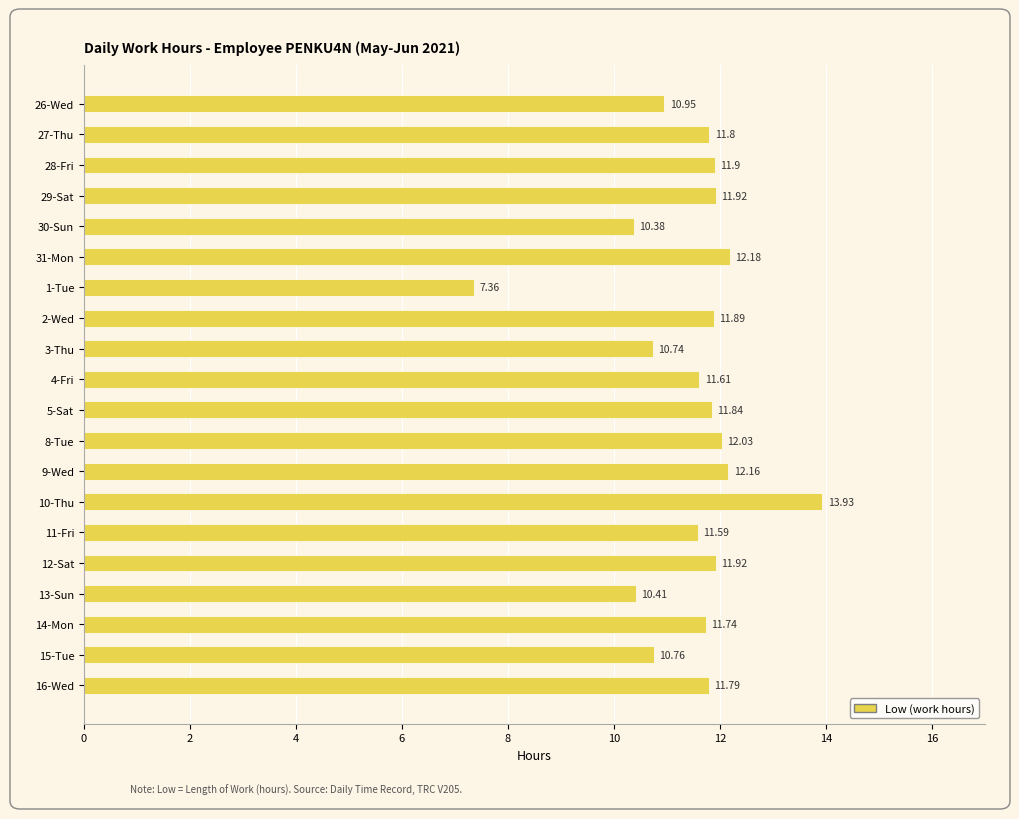

How many series are shown in this chart?

1